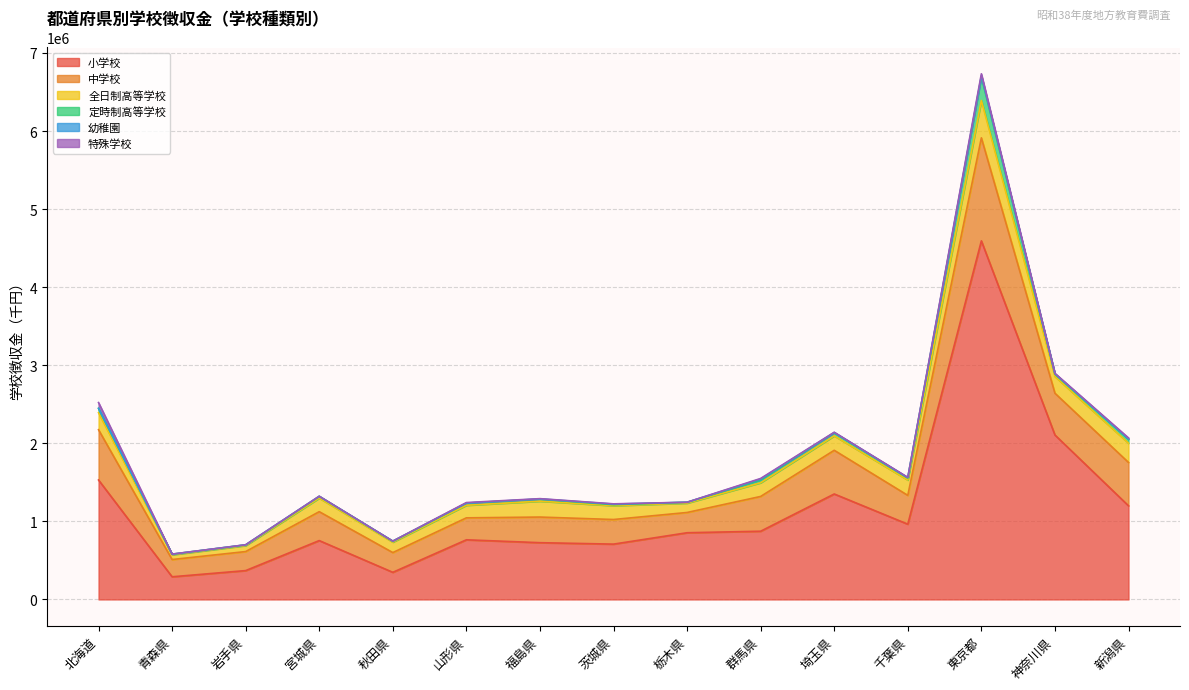

Which series changed the most between 栃木県 and 神奈川県?

小学校